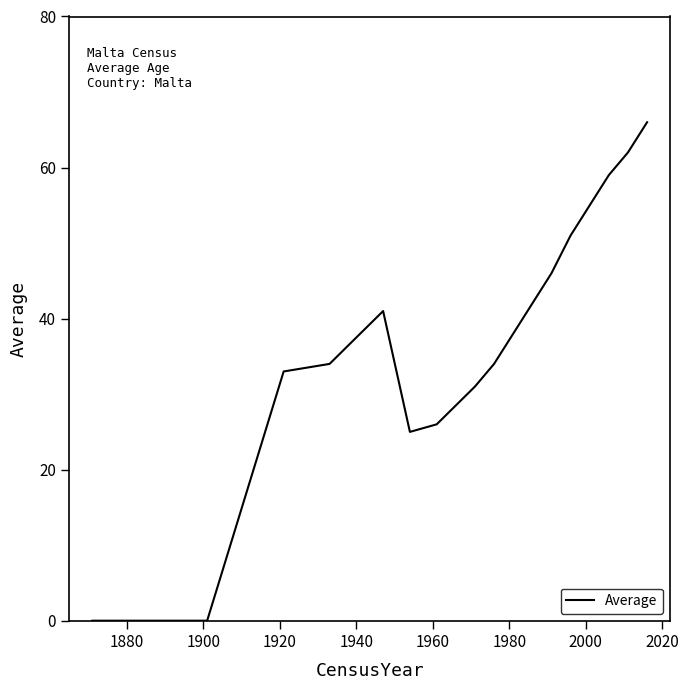

What is the difference between the second highest and minimum values?

62